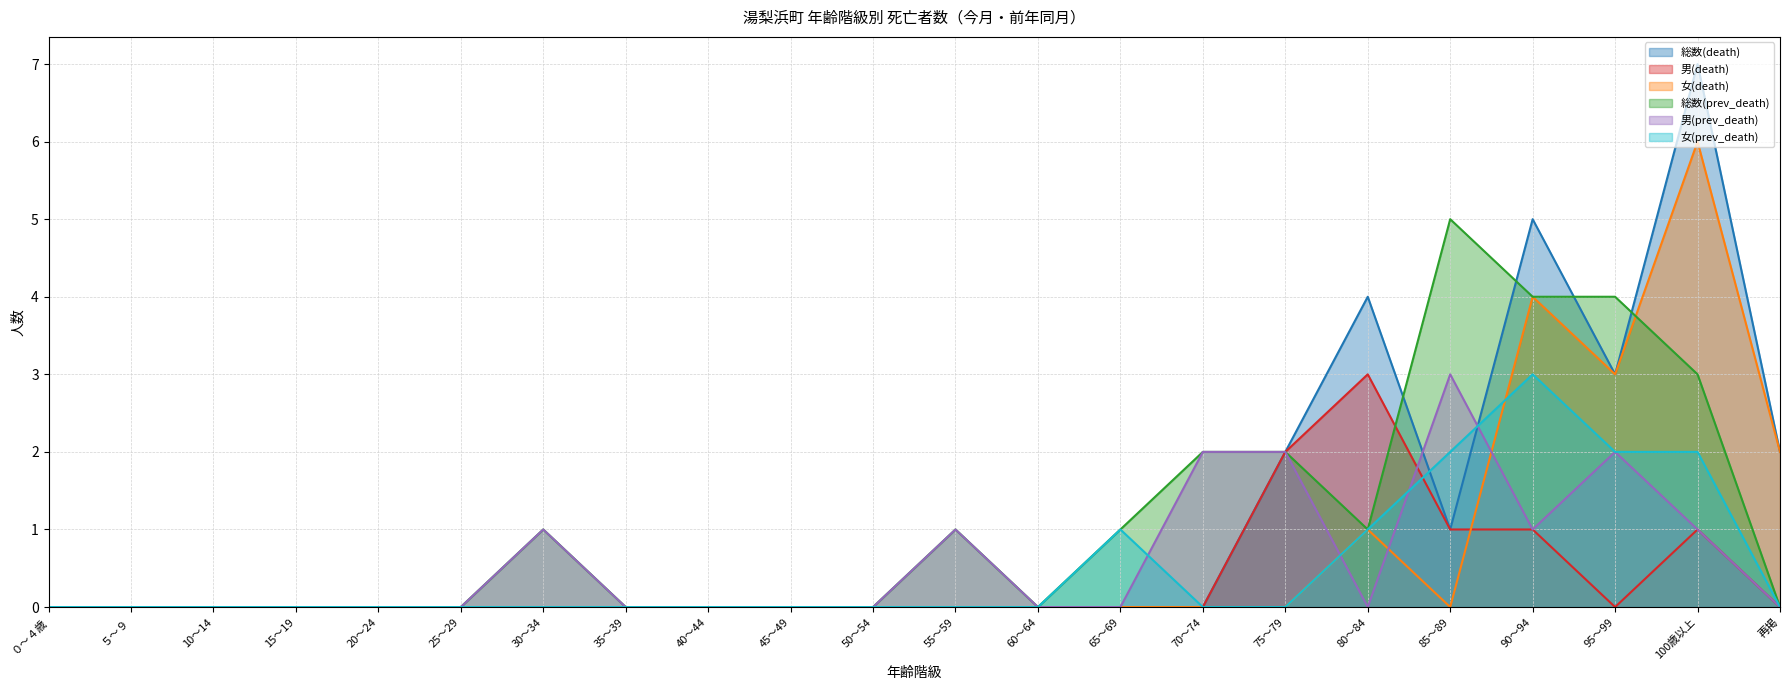

What is the sum of all 総数(death) values?

24